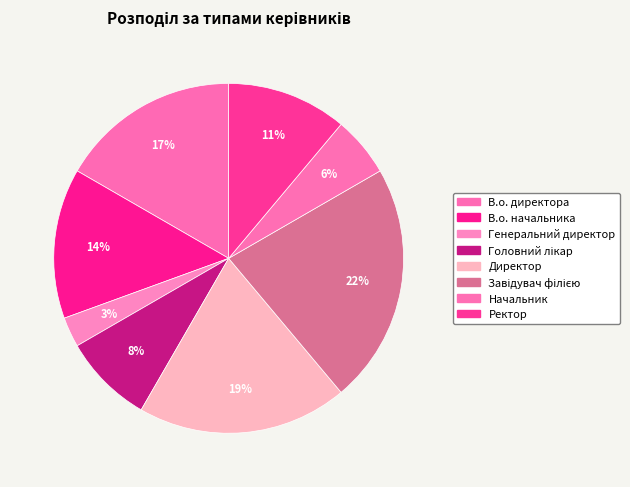

How many segments does this pie chart have?

8